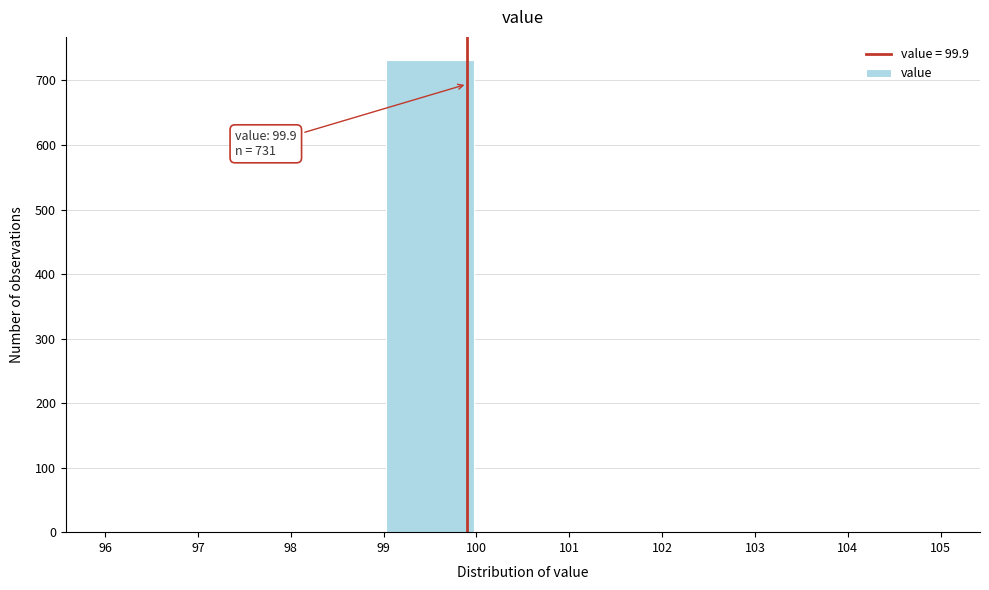

Over which range of the x-axis is the bar tallest?

99 to 100